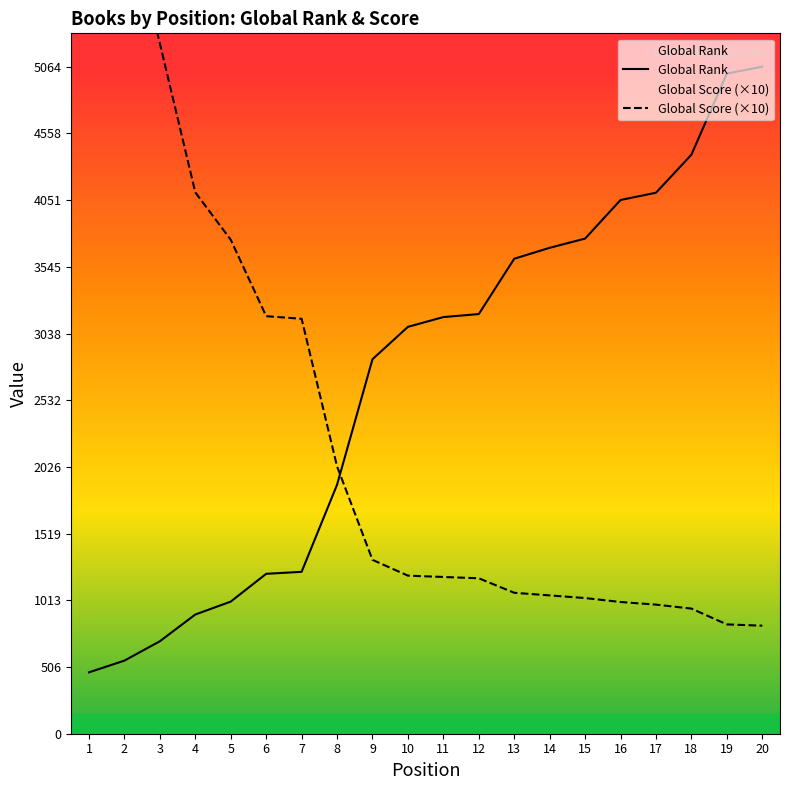

True or false: Global Score has more than 0 points higher than both neighbors.

False